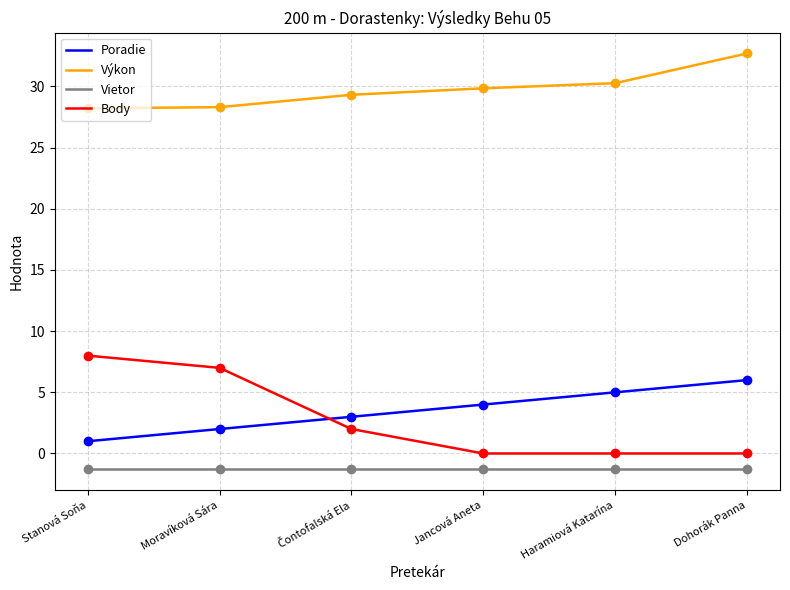

At which category is the sum across all series the highest?

Dohorák Panna